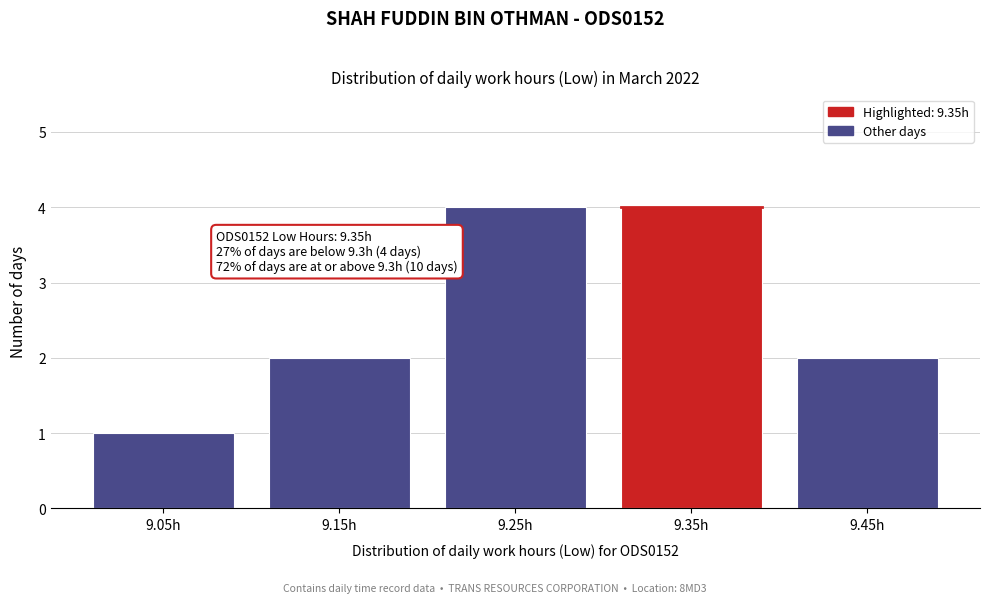

Reading right to left, transcribe all the data shown in this chart.

2	4	4	2	1